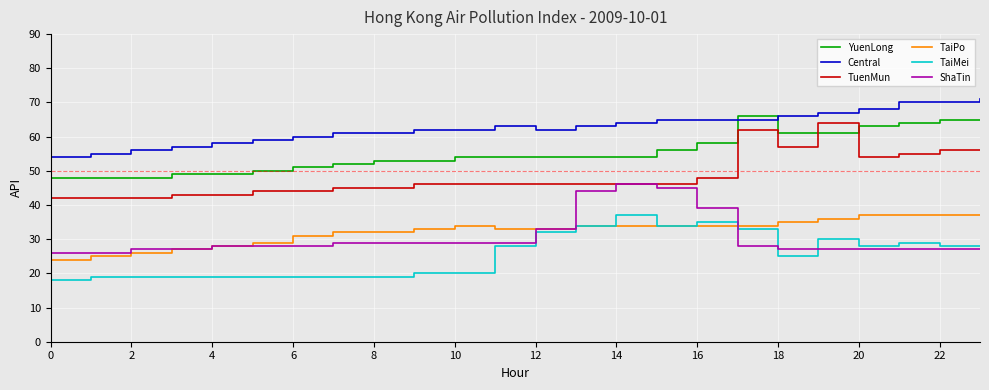

True or false: TuenMun and TaiPo cross at least once.

False